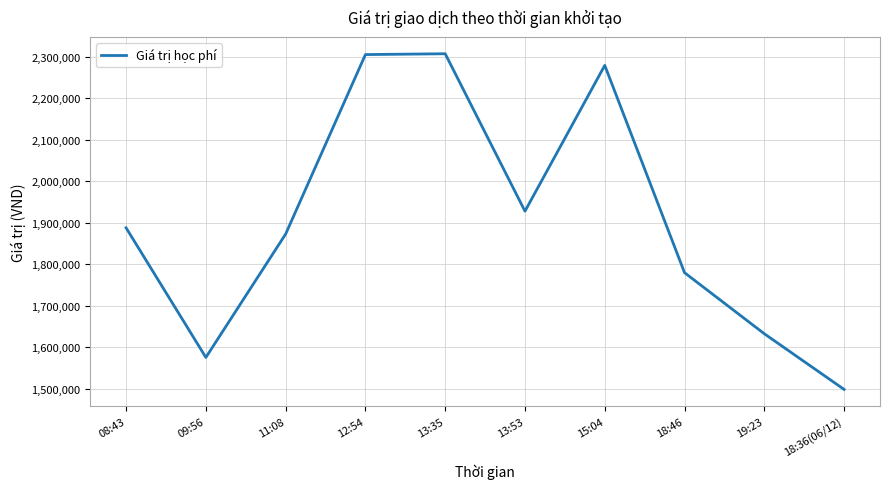

Approximately how many times larger is the value at 18:36(06/12) compared to 13:35?

0.6